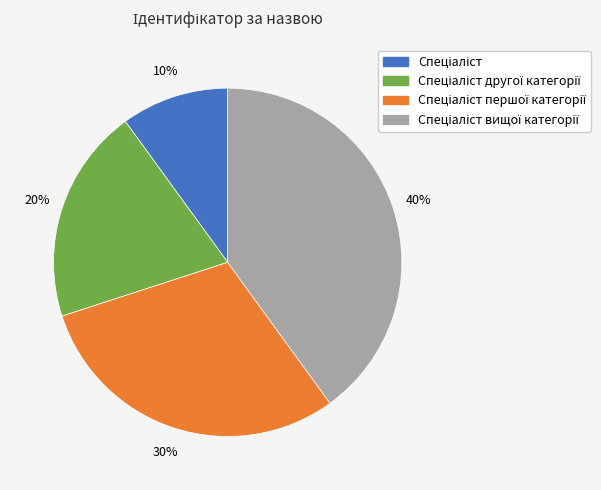

Is there a majority slice in this chart?

No